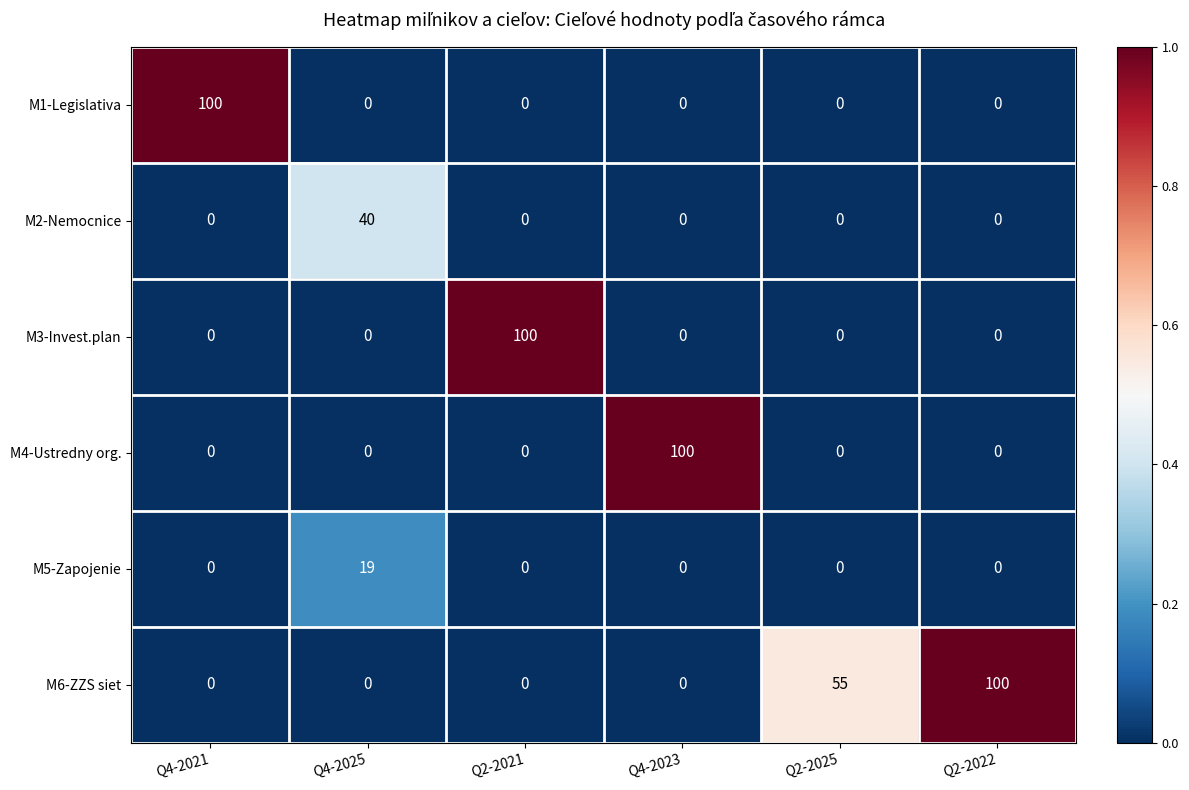

Is it true that M2-Nemocnice equals 0 at Q2-2025?

True